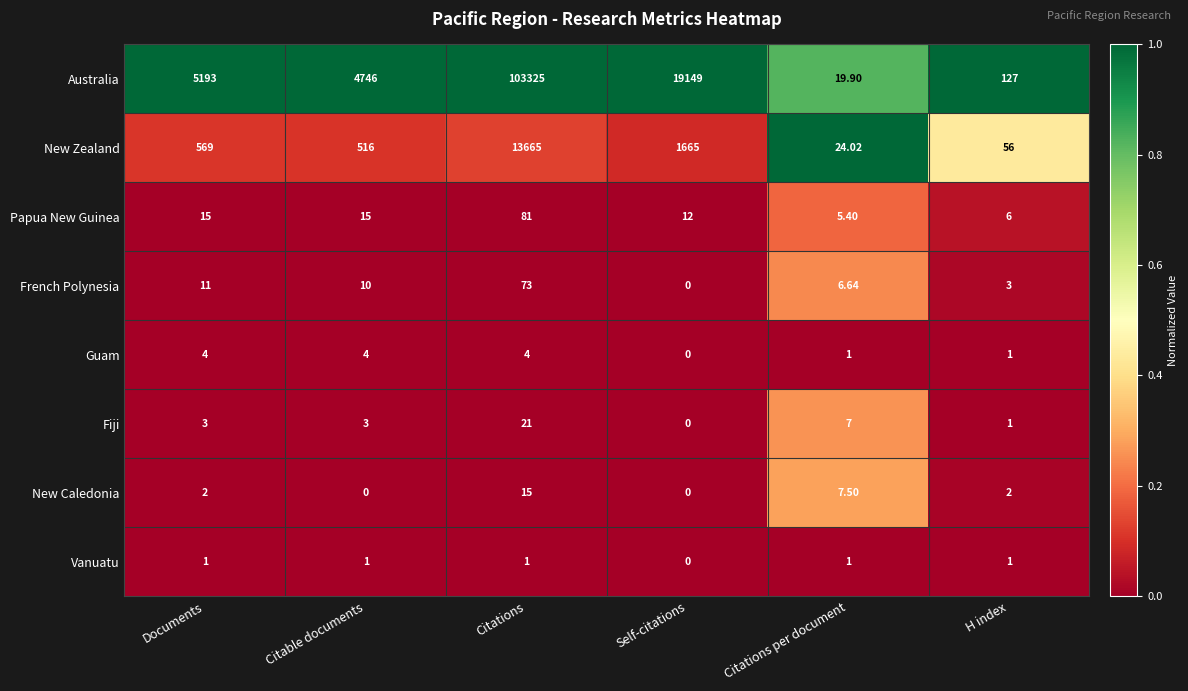

Rank the series by their maximum value, from lowest to highest.

Vanuatu, Guam, New Caledonia, Fiji, French Polynesia, Papua New Guinea, New Zealand, Australia